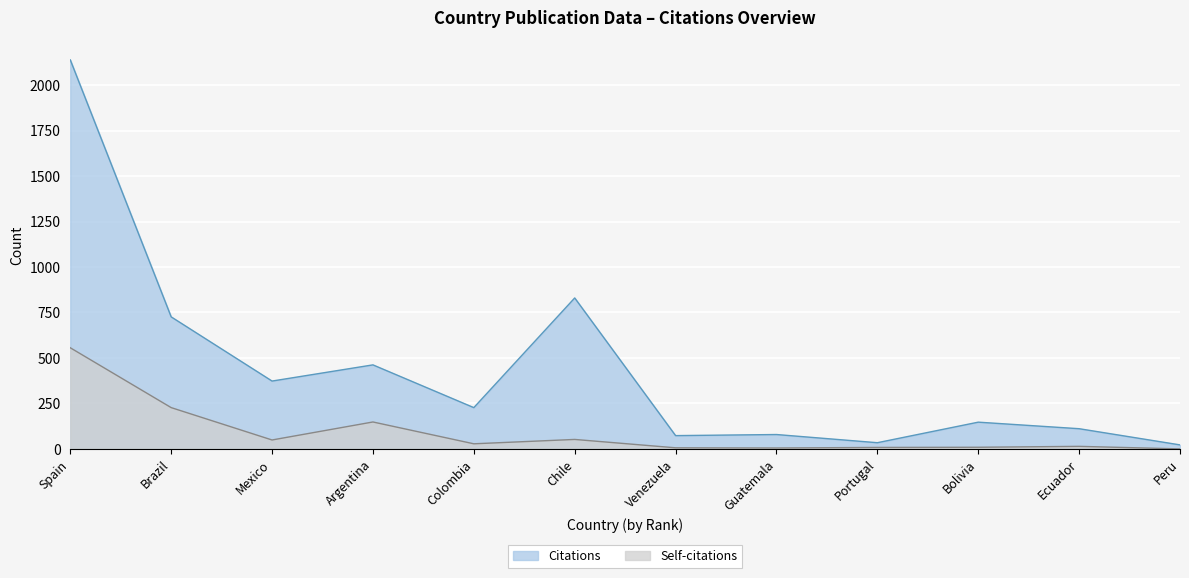

What is the value of the Self-citations point at the 1st from the left?

556